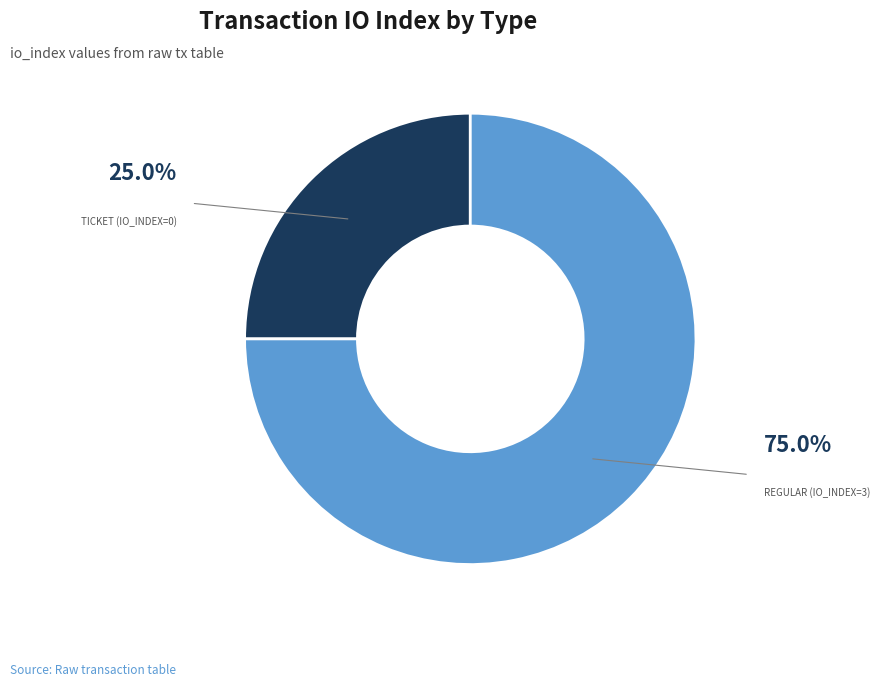

How many slices are in this pie chart?

2